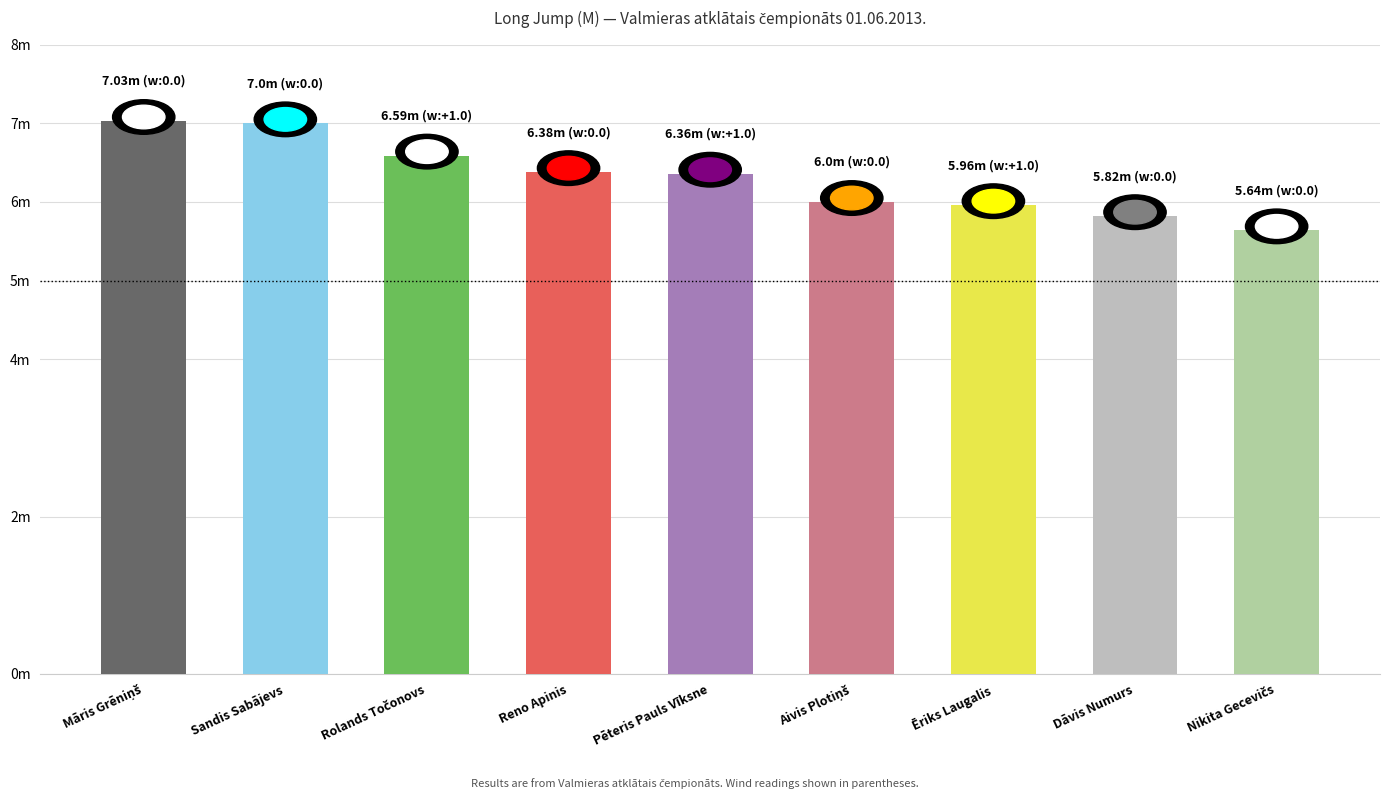

How many data points are less than 6?

3